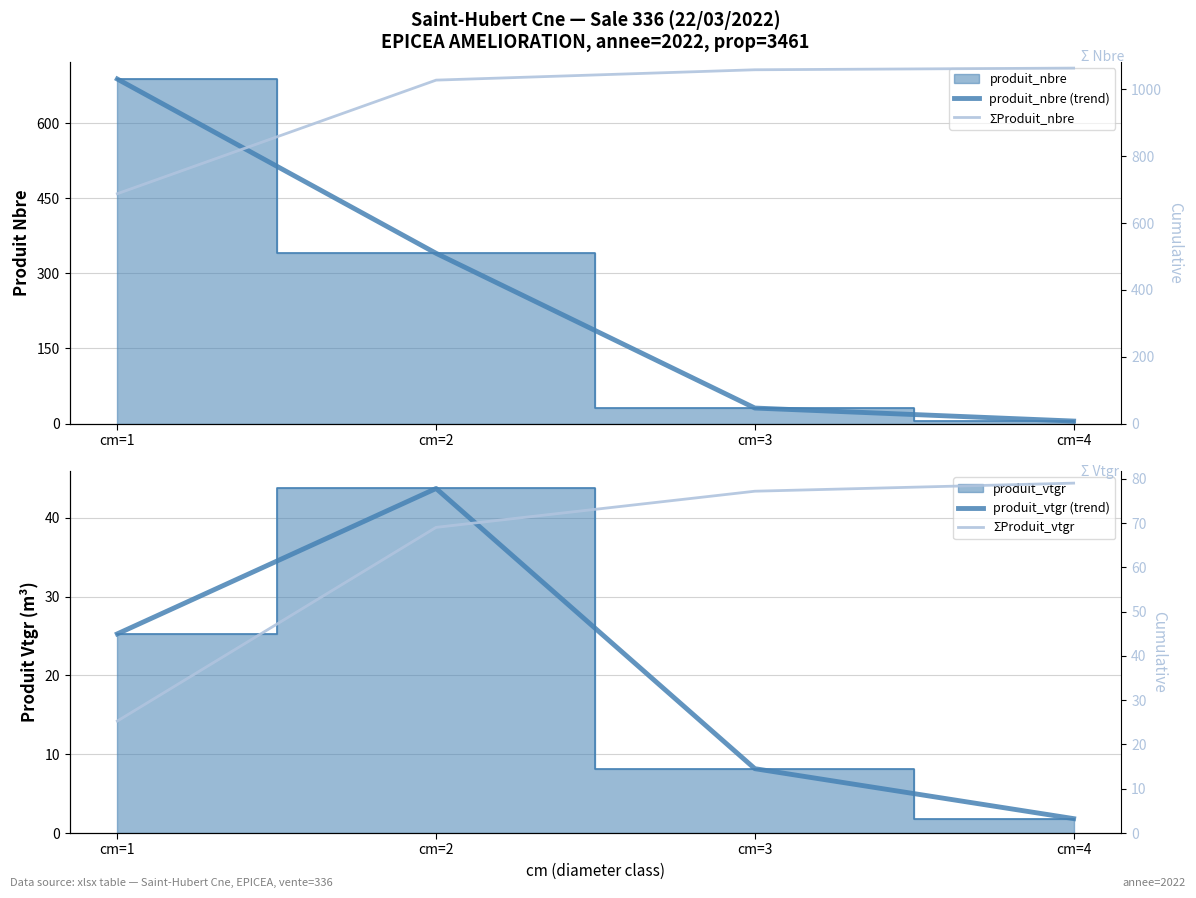

What is the total value across all series at cm=4?

1149.8